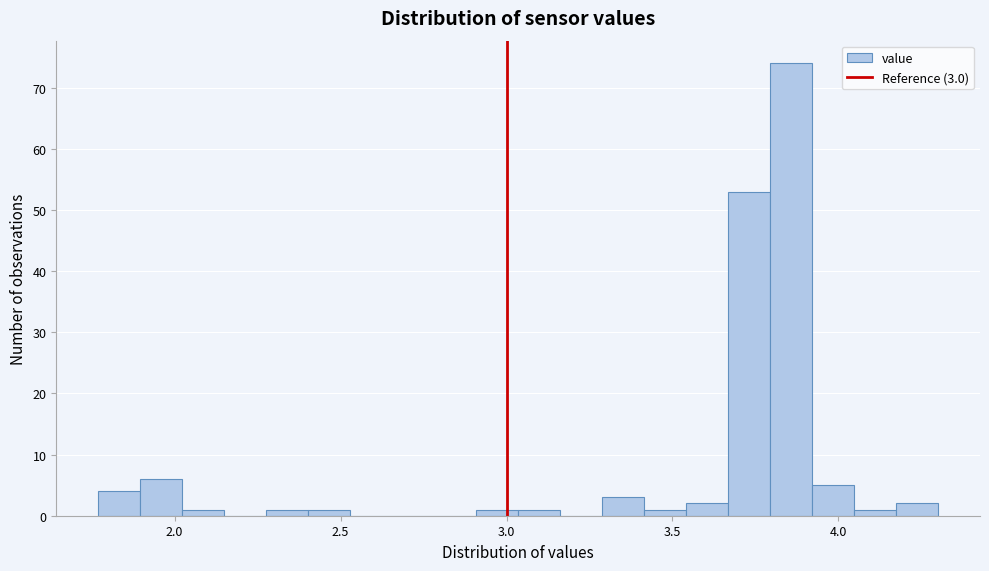

Read against the x-axis, roughly where is the centre of the tallest bar?

3.85